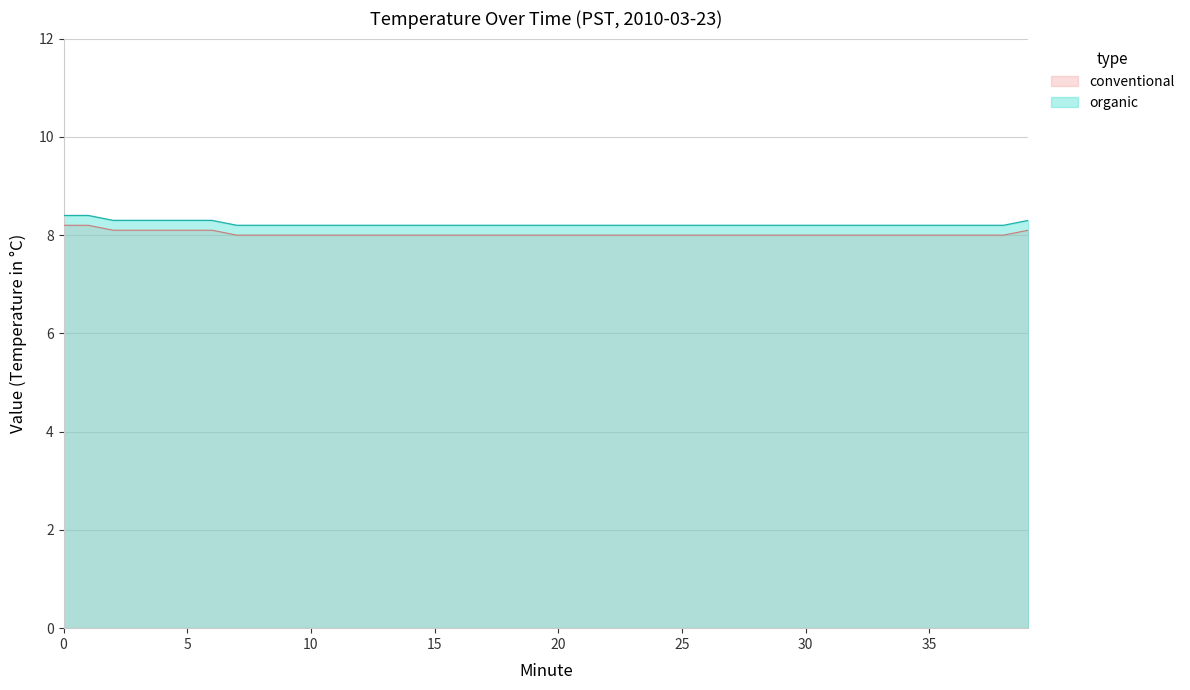

How many series are shown in this chart?

2